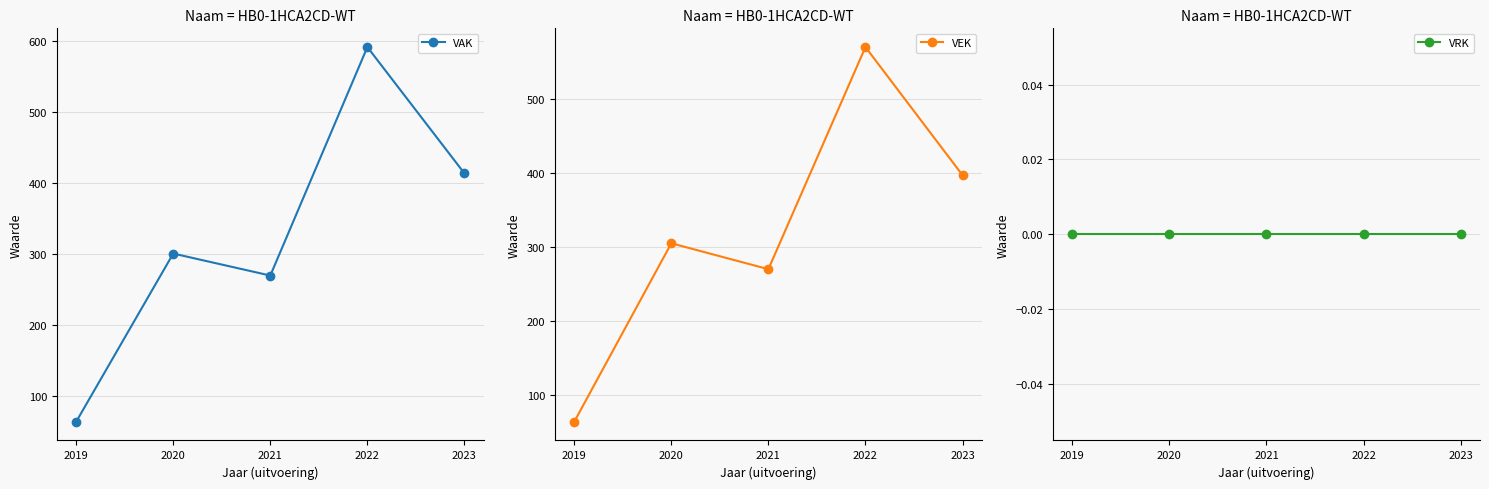

Between 2022 and 2023, which series saw the biggest shift?

VAK